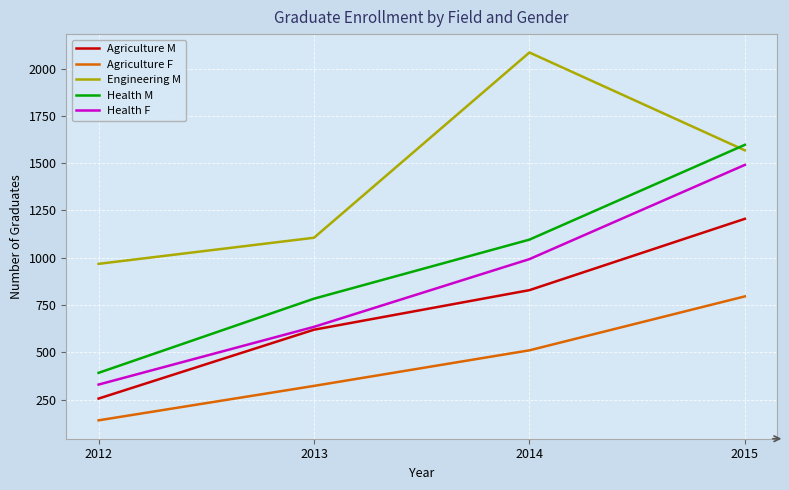

What is the total value across all series at 2012?

2087